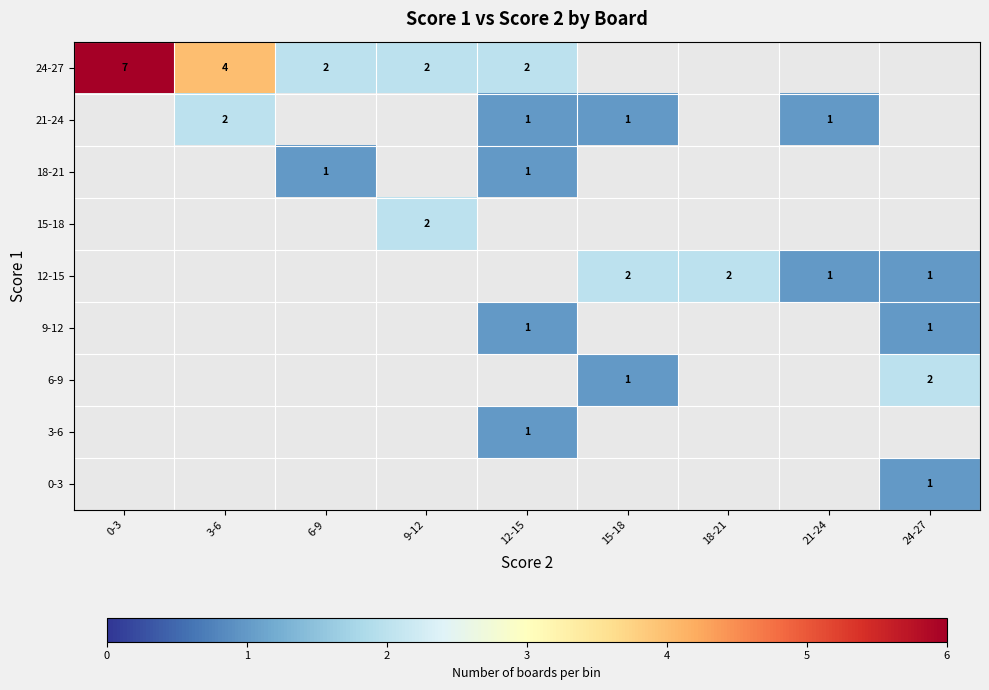

At 9-12, list the series in order from largest to smallest.

0-3, 3-6, 6-9, 9-12, 12-15, 15-18, 18-21, 21-24, 24-27